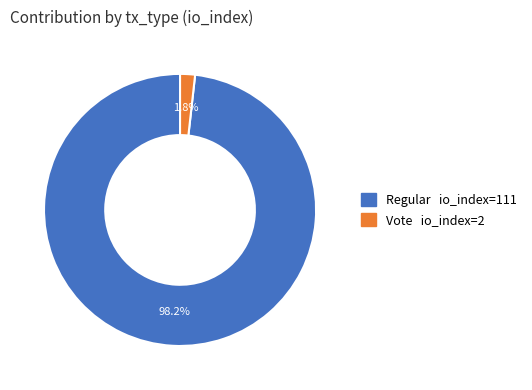

Is there any slice that represents more than half of the pie?

Yes